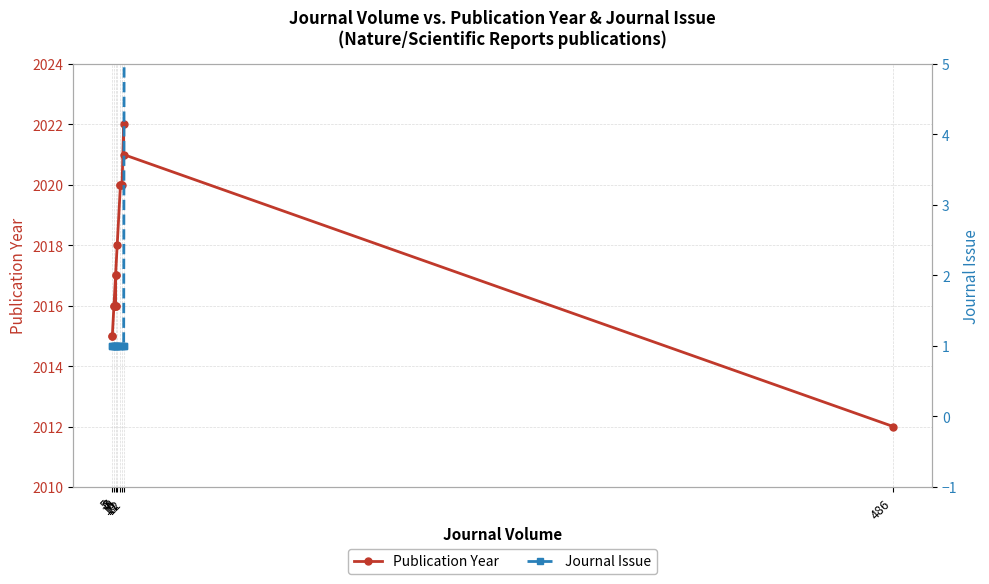

What is the spread (max minus min) of values at 12?

2015